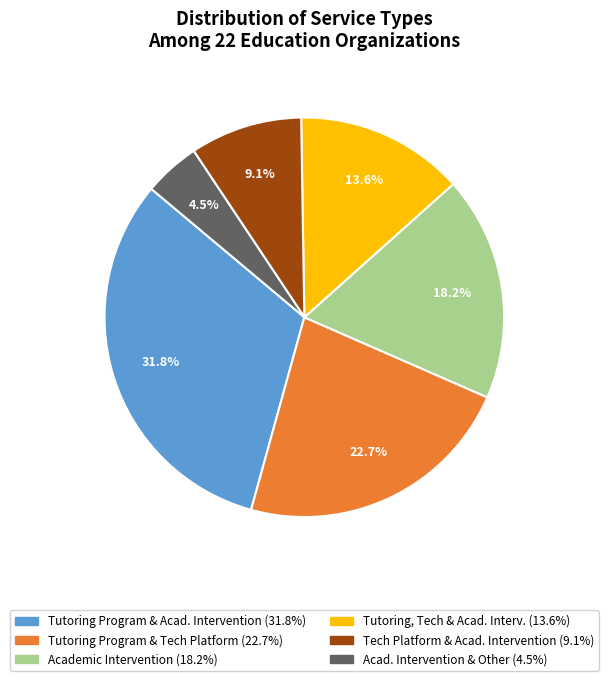

Does any single category account for the majority?

No